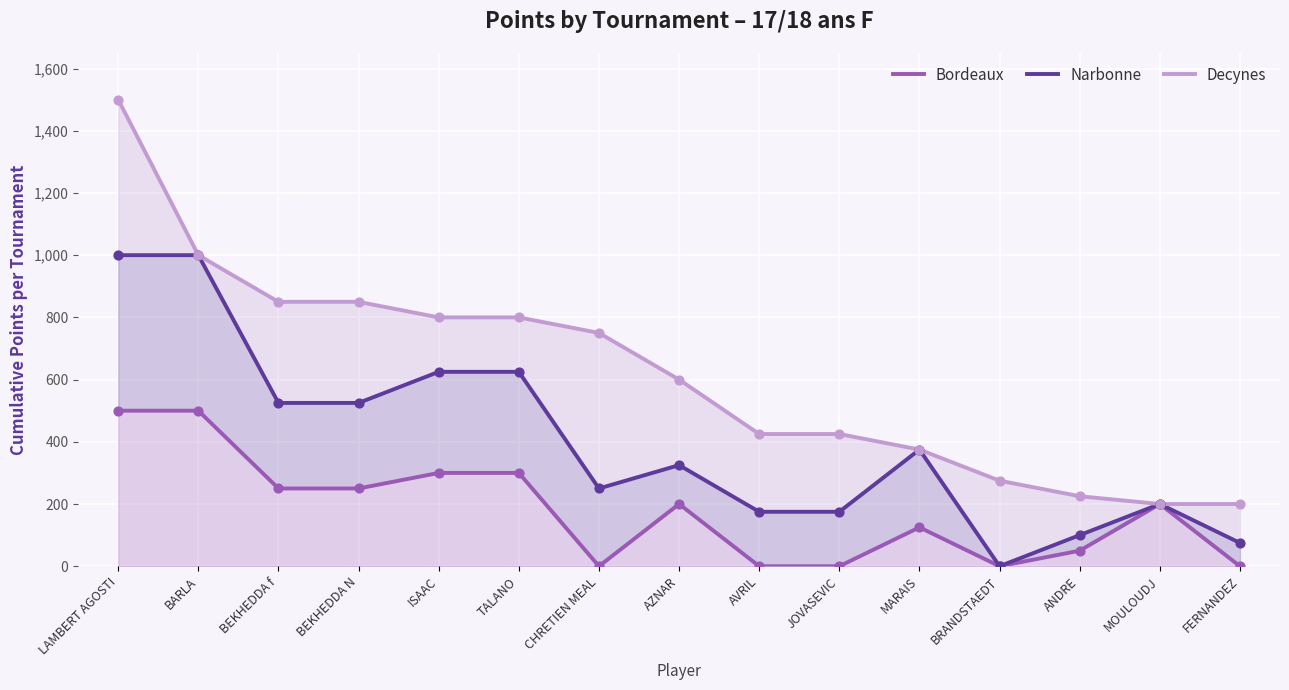

What are all the series names shown in the legend?

Bordeaux, Narbonne, Decynes